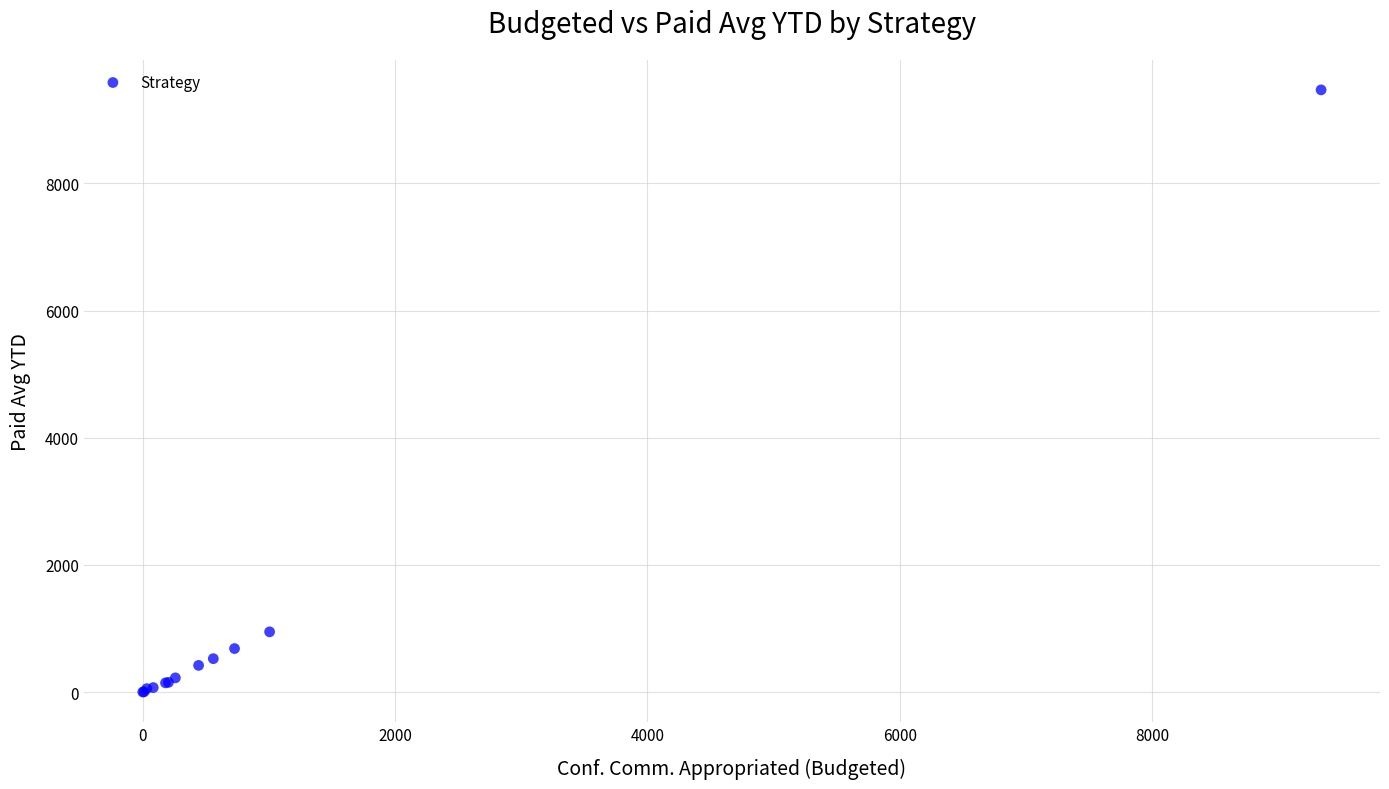

What Y value in the scatter plot is closest to 4736?

947.9